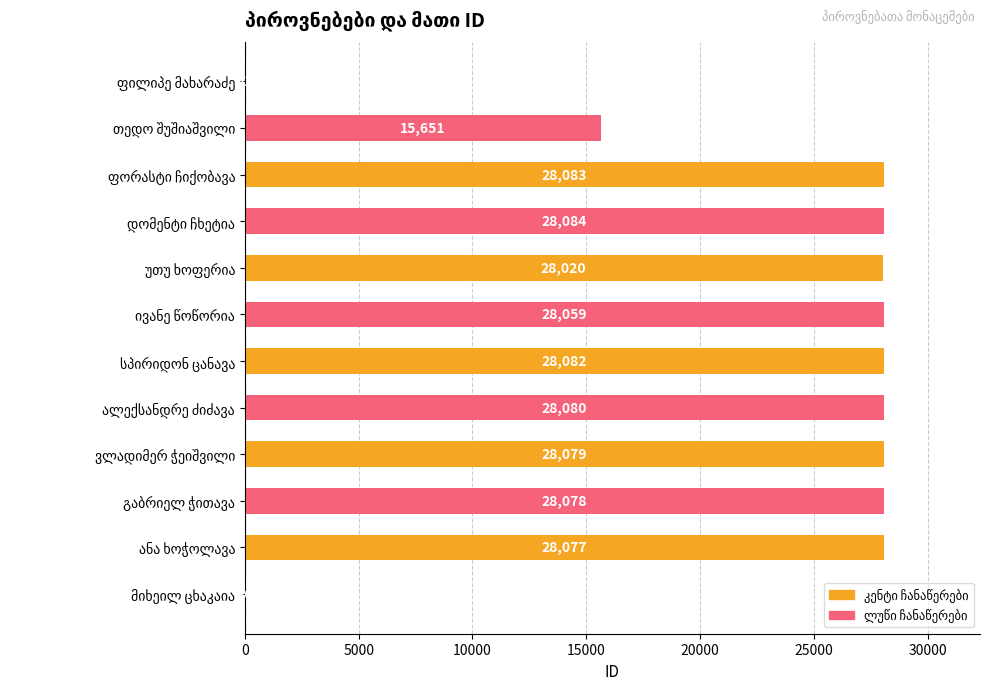

What is the sum of all values?

268370